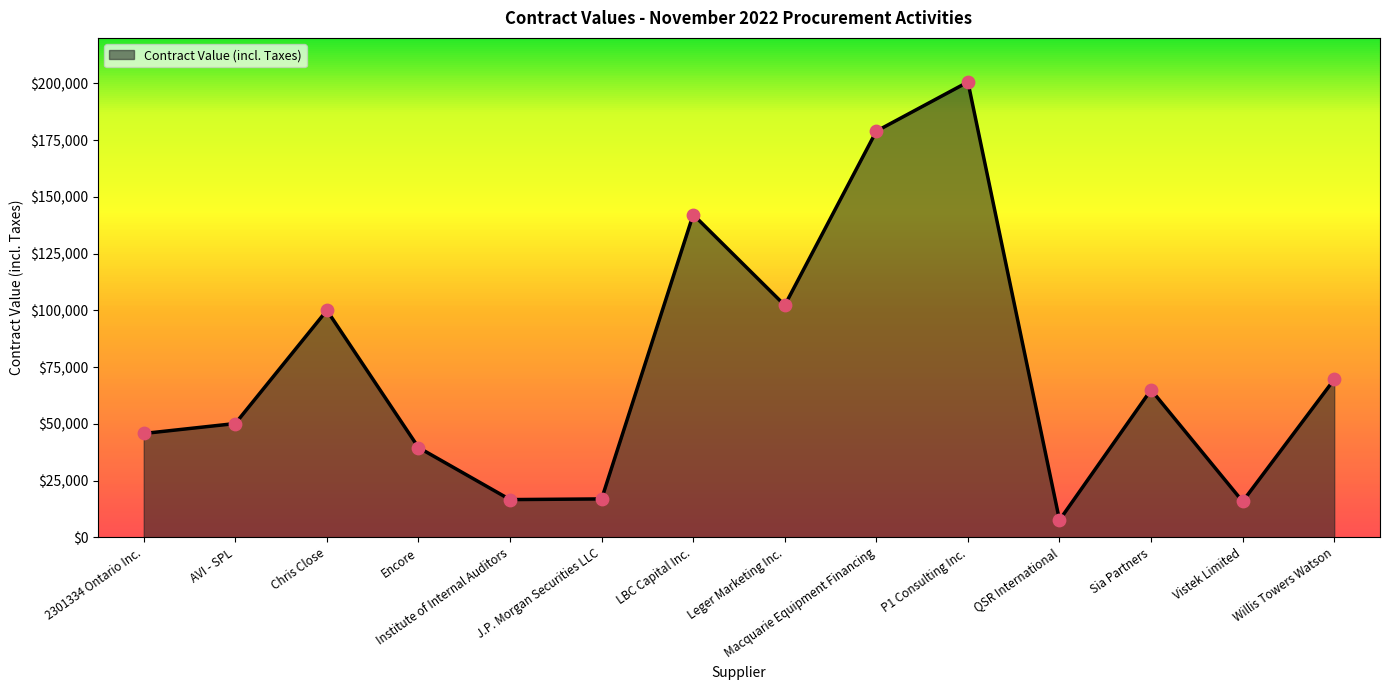

Approximately how many times larger is the value at Willis Towers Watson compared to Chris Close?

0.7